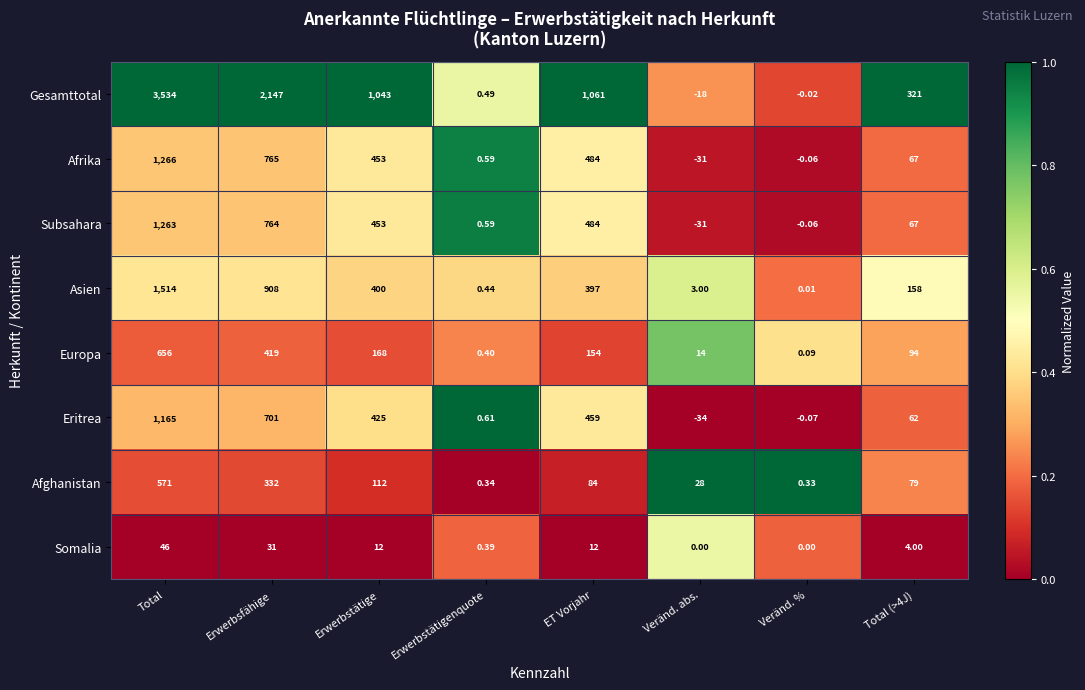

At which category does the chart reach its minimum across all series?

Veränd. abs.